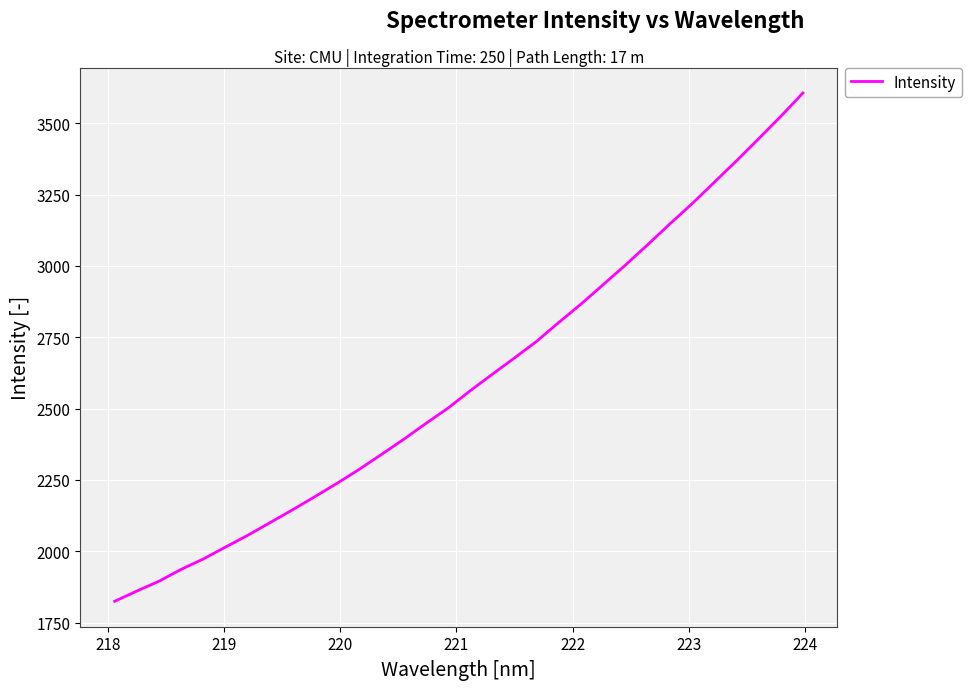

What is the greatest value displayed?

3606.4